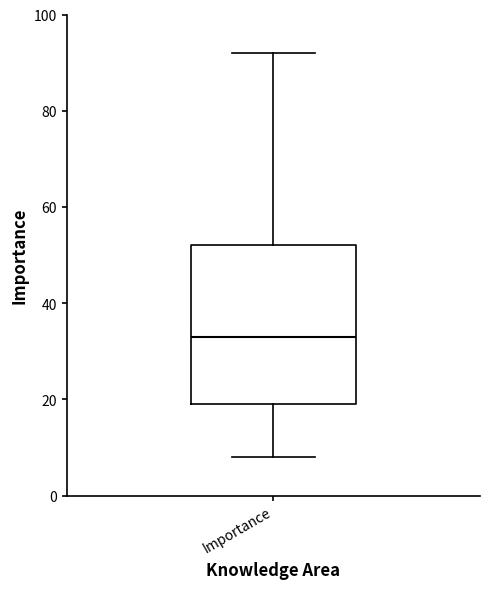

Read this box plot against the y-axis: the position of the median line, the range covered by the box, and the ends of both whiskers. The values are not printed on the chart, so give them approximately, as read against the axis.

median 34, box 20 to 52, whiskers 8 to 92